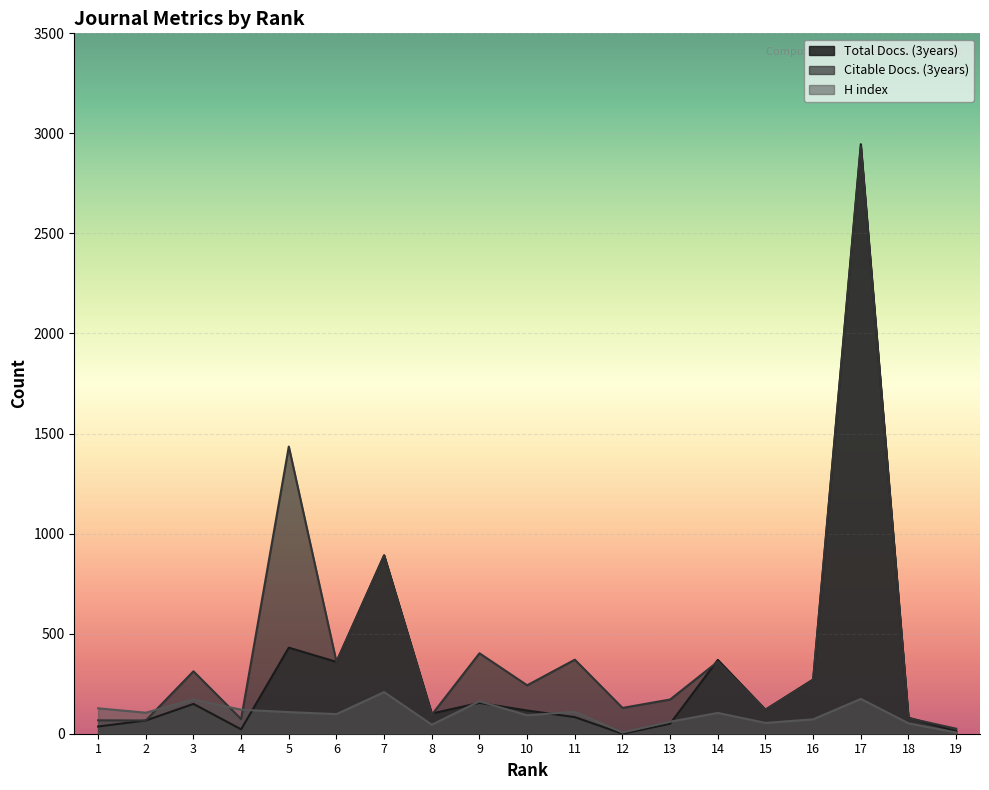

What is the value of the Citable Docs. (3years) point at the 2nd from the left?

66